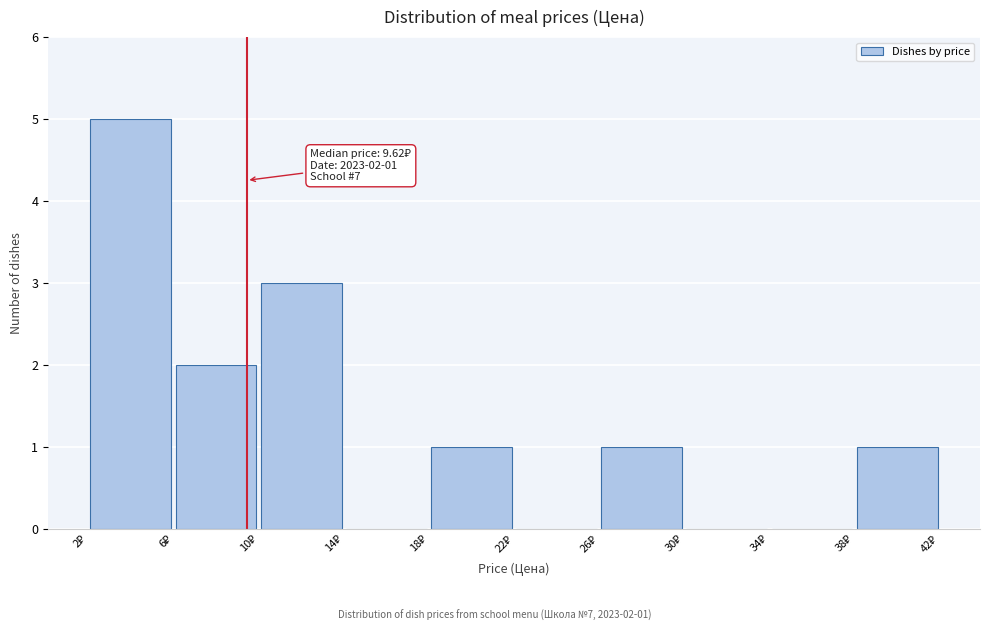

Over which range of the x-axis is the bar tallest?

2 to 6